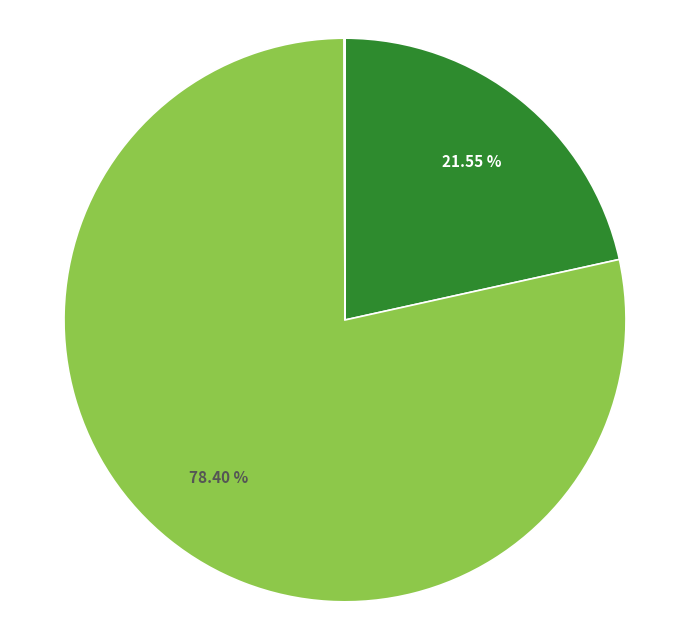

Is there a majority slice in this chart?

Yes